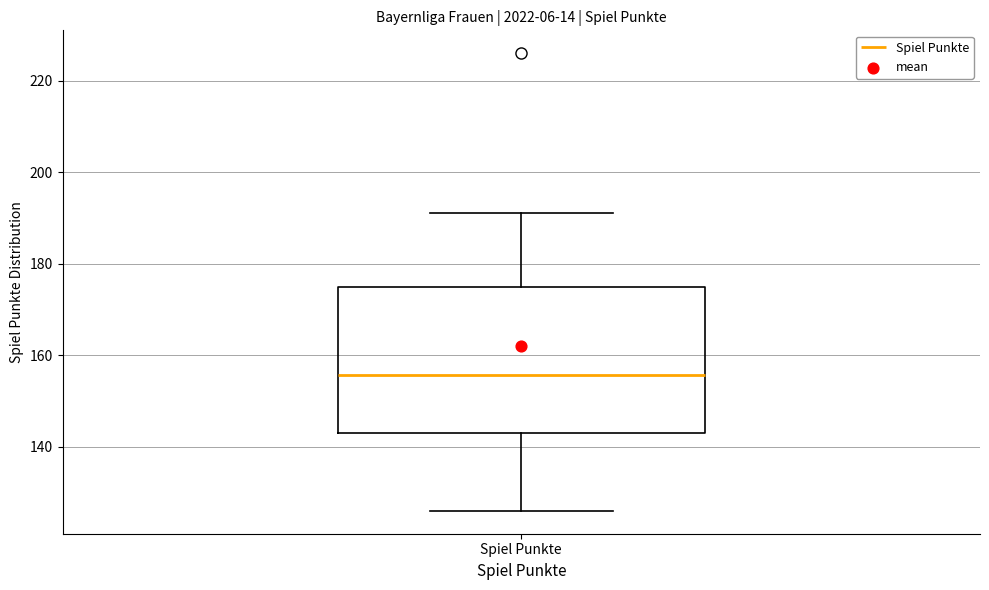

Read this box plot against the y-axis: the position of the median line, the range covered by the box, and the ends of both whiskers. The values are not printed on the chart, so give them approximately, as read against the axis.

median 156, box 144 to 174, whiskers 126 to 192